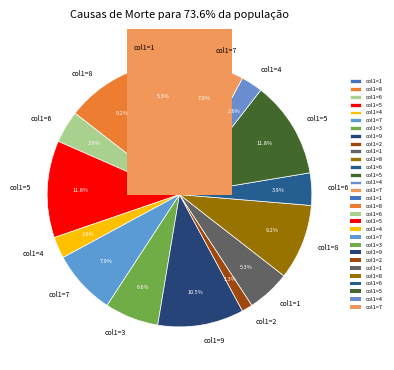

Do 6 and 2 together represent more than half of the pie?

No